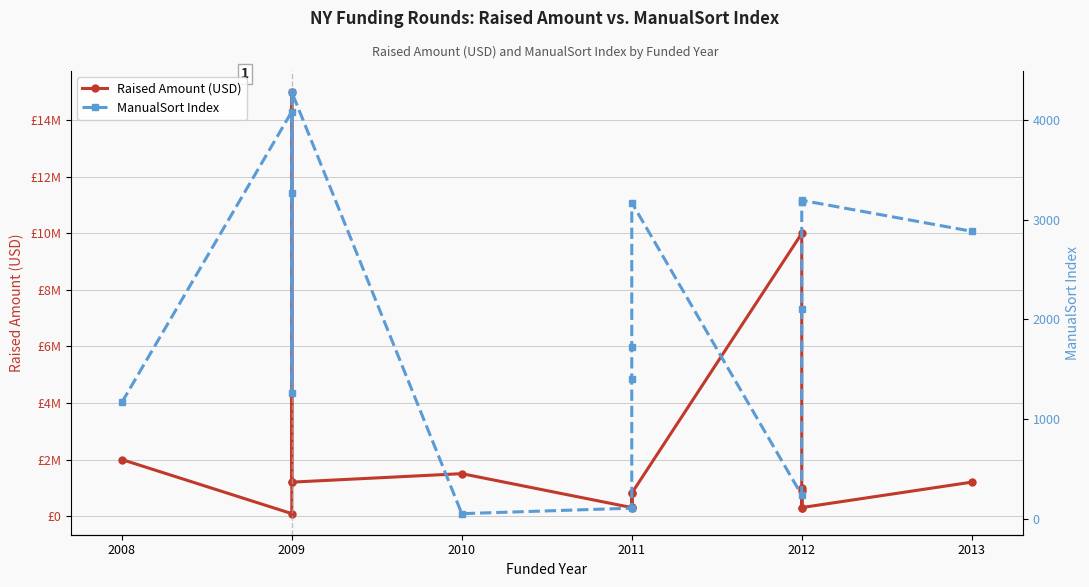

What are all the series names shown in the legend?

Raised Amount (USD), ManualSort Index